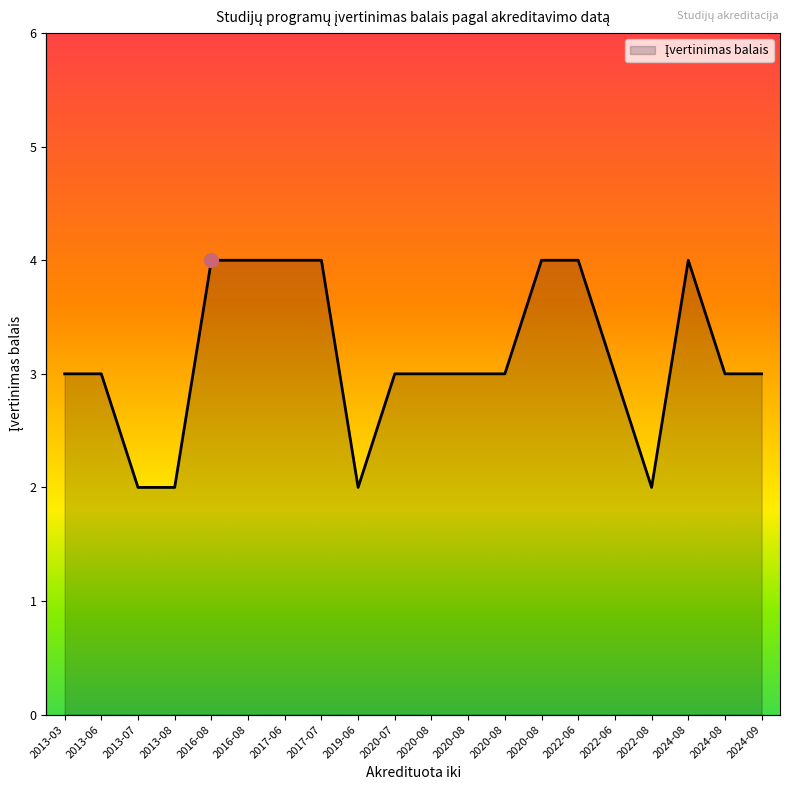

How many data points are less than 3?

4